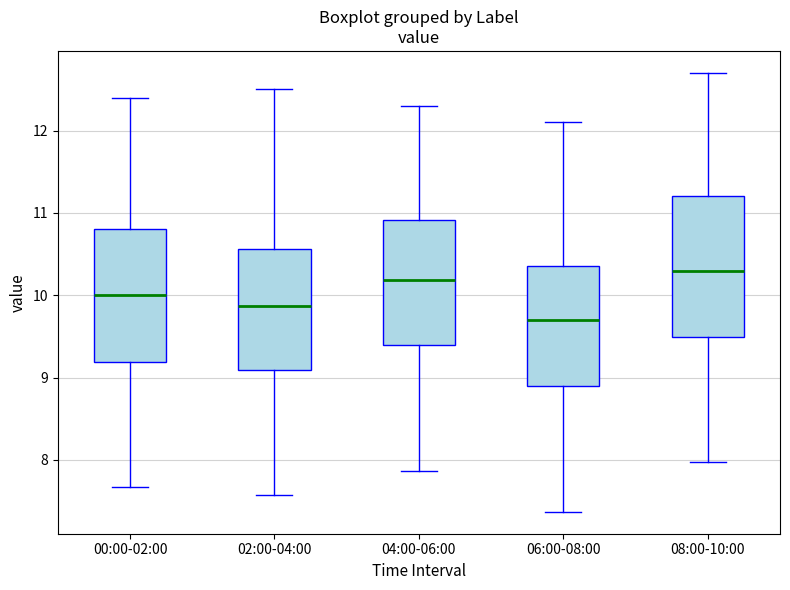

Reading left to right, read every box against the y-axis: the position of its median line, the range the box covers, and the ends of its whiskers. The values are not printed on the chart, so give them approximately, as read against the axis.

00:00-02:00: median 10.0, box 9.2 to 10.8, whiskers 7.7 to 12.4
02:00-04:00: median 9.9, box 9.1 to 10.6, whiskers 7.6 to 12.5
04:00-06:00: median 10.2, box 9.4 to 10.9, whiskers 7.9 to 12.3
06:00-08:00: median 9.7, box 8.9 to 10.4, whiskers 7.4 to 12.1
08:00-10:00: median 10.3, box 9.5 to 11.2, whiskers 8.0 to 12.7